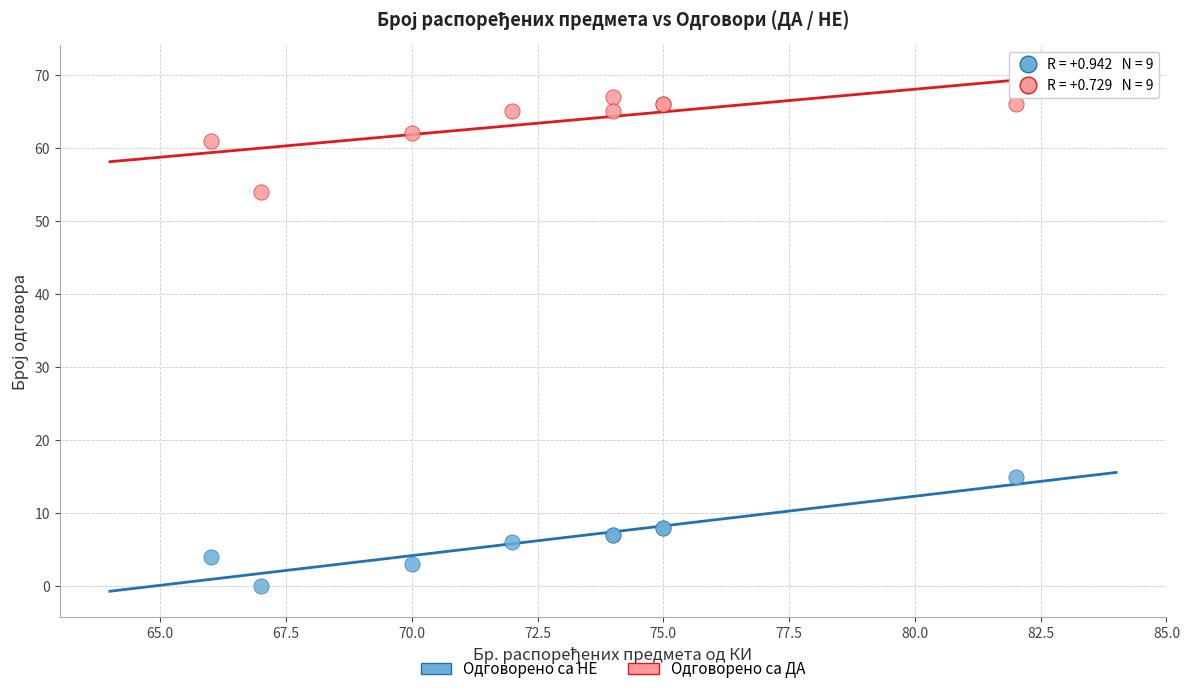

Which series reaches the minimum Y coordinate?

Одговорено са НЕ